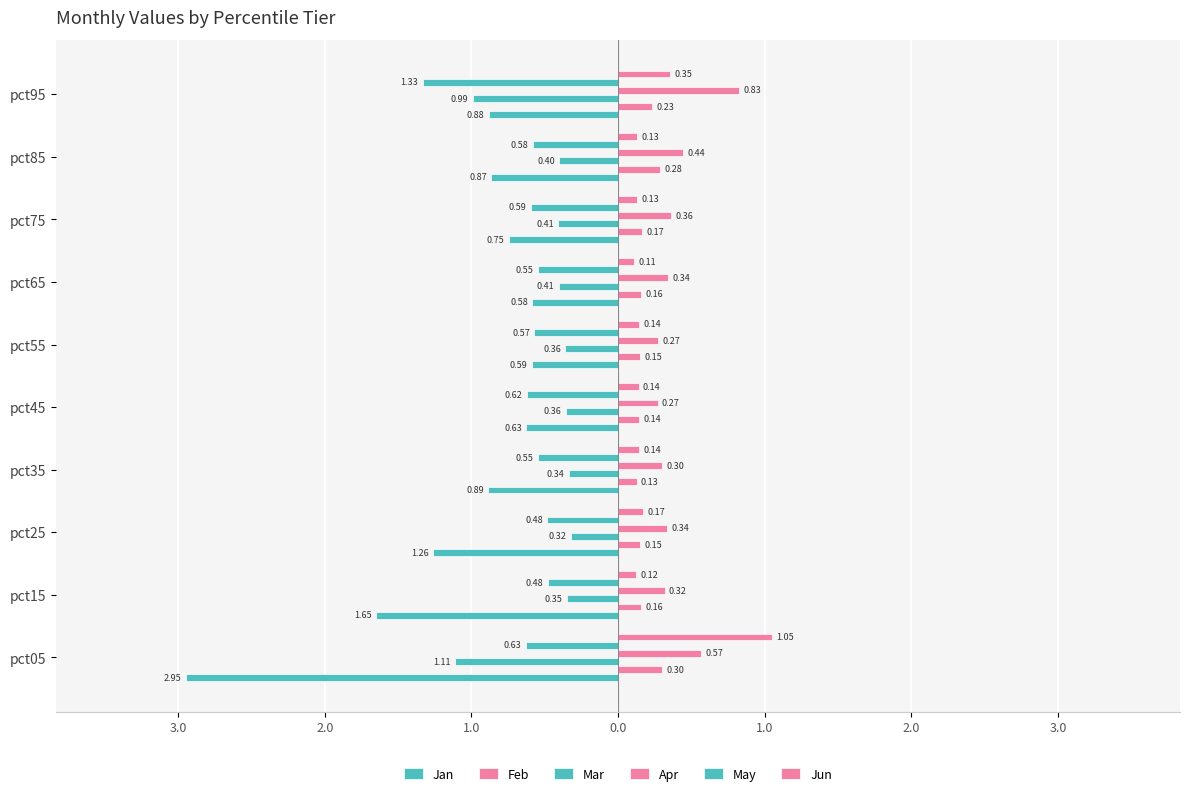

Reading right to left, what are all the values shown in this chart?

Jan: -0.9	-0.9	-0.7	-0.6	-0.6	-0.6	-0.9	-1.3	-1.6	-2.9
Feb: 0.2	0.3	0.2	0.2	0.1	0.1	0.1	0.1	0.2	0.3
Mar: -1.0	-0.4	-0.4	-0.4	-0.4	-0.4	-0.3	-0.3	-0.3	-1.1
Apr: 0.8	0.4	0.4	0.3	0.3	0.3	0.3	0.3	0.3	0.6
May: -1.3	-0.6	-0.6	-0.5	-0.6	-0.6	-0.5	-0.5	-0.5	-0.6
Jun: 0.4	0.1	0.1	0.1	0.1	0.1	0.1	0.2	0.1	1.1